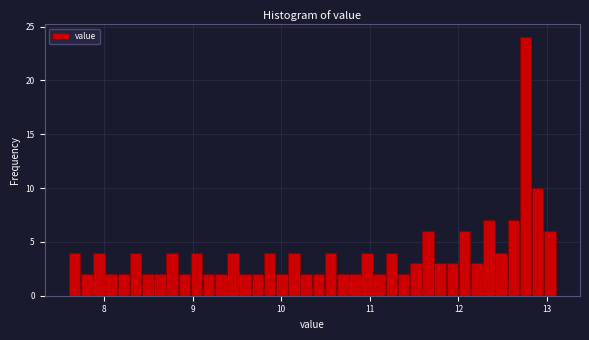

Around what value on the x-axis is the tallest bar? Give the approximate position of its centre, as read against the axis.

12.8